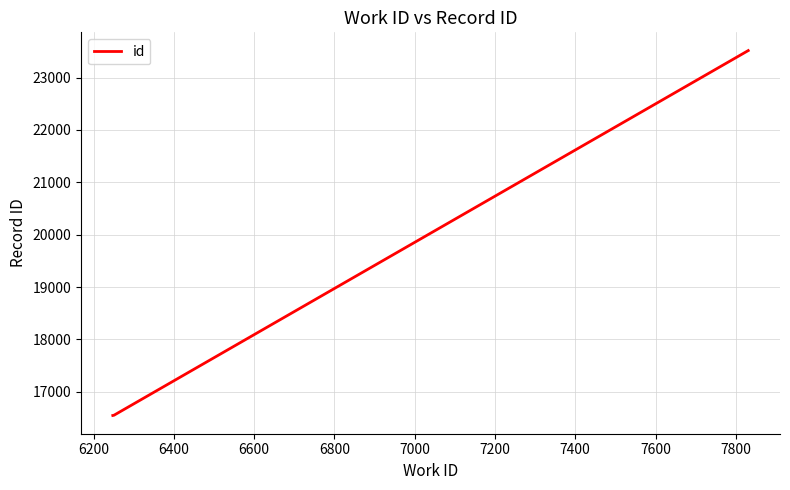

What is the sum of all values?

56615